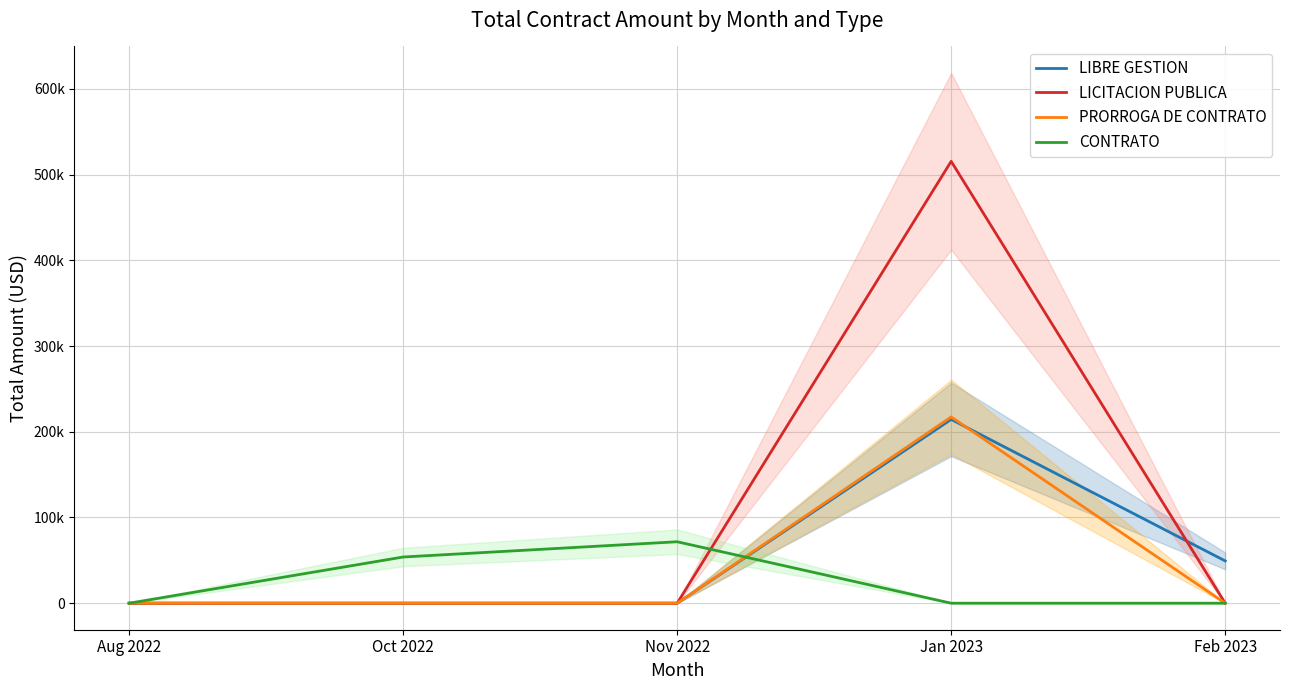

Reading left to right, extract all data points from this chart.

LIBRE GESTION: Aug 2022=0.0	Oct 2022=0.0	Nov 2022=0.0	Jan 2023=214421.7	Feb 2023=49346.5
LICITACION PUBLICA: Aug 2022=0.0	Oct 2022=0.0	Nov 2022=0.0	Jan 2023=515513.5	Feb 2023=0.0
PRORROGA DE CONTRATO: Aug 2022=0.0	Oct 2022=0.0	Nov 2022=0.0	Jan 2023=217303.1	Feb 2023=0.0
CONTRATO: Aug 2022=0.0	Oct 2022=53902.1	Nov 2022=71694.6	Jan 2023=0.0	Feb 2023=0.0